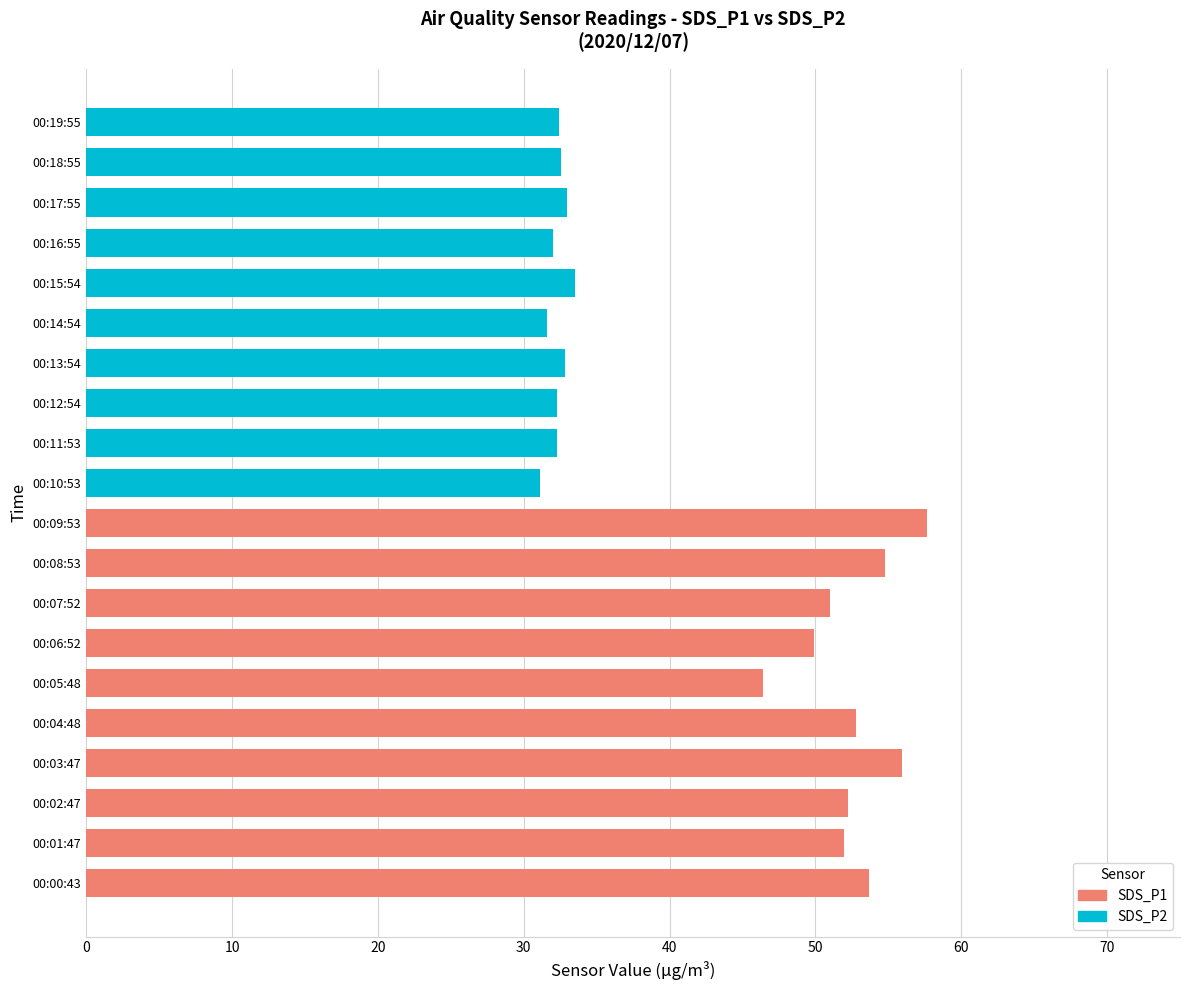

Is it true that SDS_P1 equals 38.3 at 00:09:53?

False